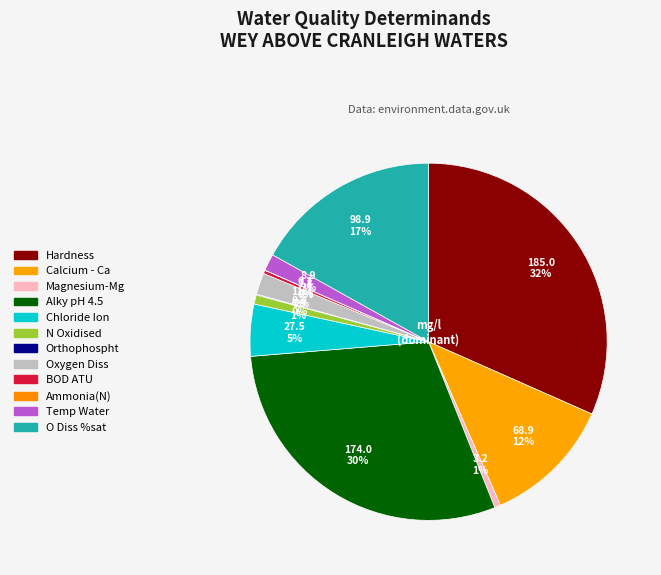

How many segments does this pie chart have?

12